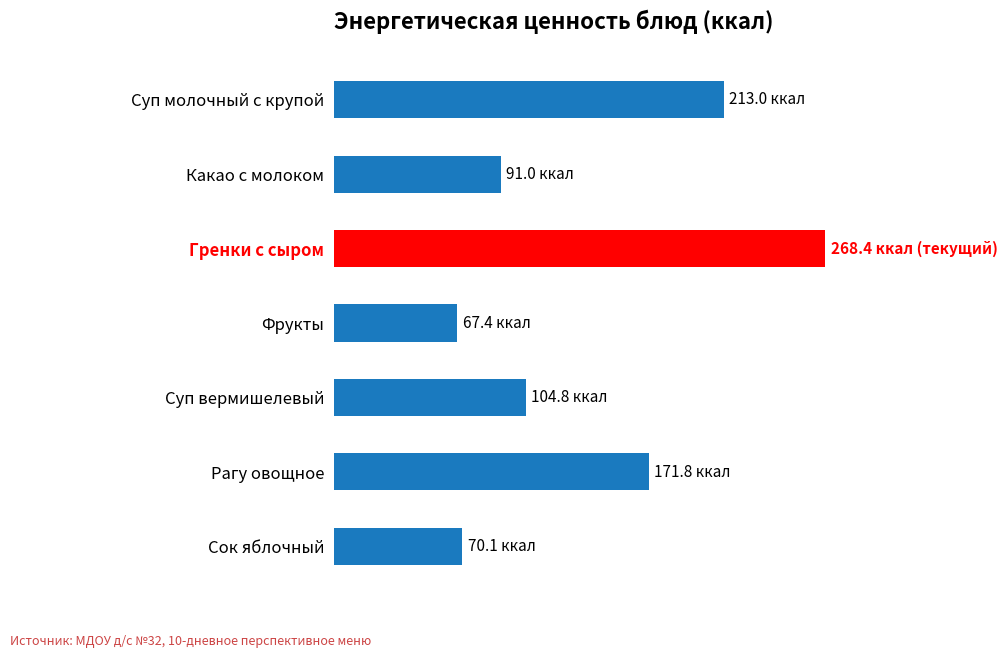

List the labels in order of value, largest first.

Гренки с сыром, Суп молочный с крупой, Рагу овощное, Суп вермишелевый, Какао с молоком, Сок яблочный, Фрукты